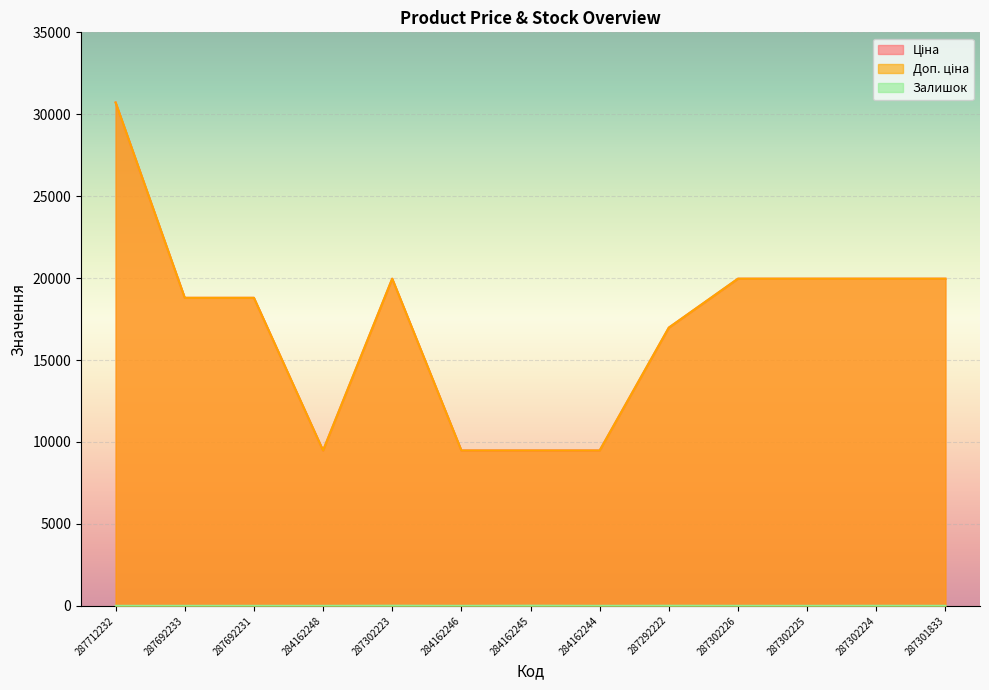

Reading right to left, list all the values displayed in this chart.

Ціна: 287301833=19964.2	287302224=19964.2	287302225=19964.2	287302226=19964.2	287292222=16976.3	284162244=9480.1	284162245=9480.1	284162246=9480.1	287302223=19964.2	284162248=9480.1	287692231=18796.8	287692233=18796.8	287712232=30717.1
Доп. ціна: 287301833=19964.2	287302224=19964.2	287302225=19964.2	287302226=19964.2	287292222=16976.3	284162244=9480.1	284162245=9480.1	284162246=9480.1	287302223=19964.2	284162248=9480.1	287692231=18796.8	287692233=18796.8	287712232=30717.1
Залишок: 287301833=0.0	287302224=3.0	287302225=0.0	287302226=1.0	287292222=5.0	284162244=0.0	284162245=8.0	284162246=0.0	287302223=7.0	284162248=0.0	287692231=0.0	287692233=0.0	287712232=0.0